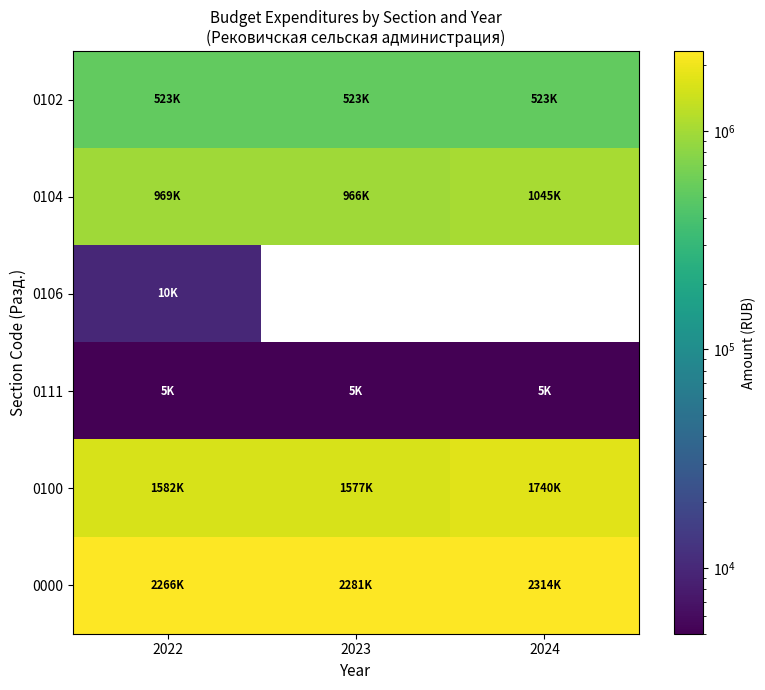

True or false: 0000 has a value of 2281775.0 at 2023.

True